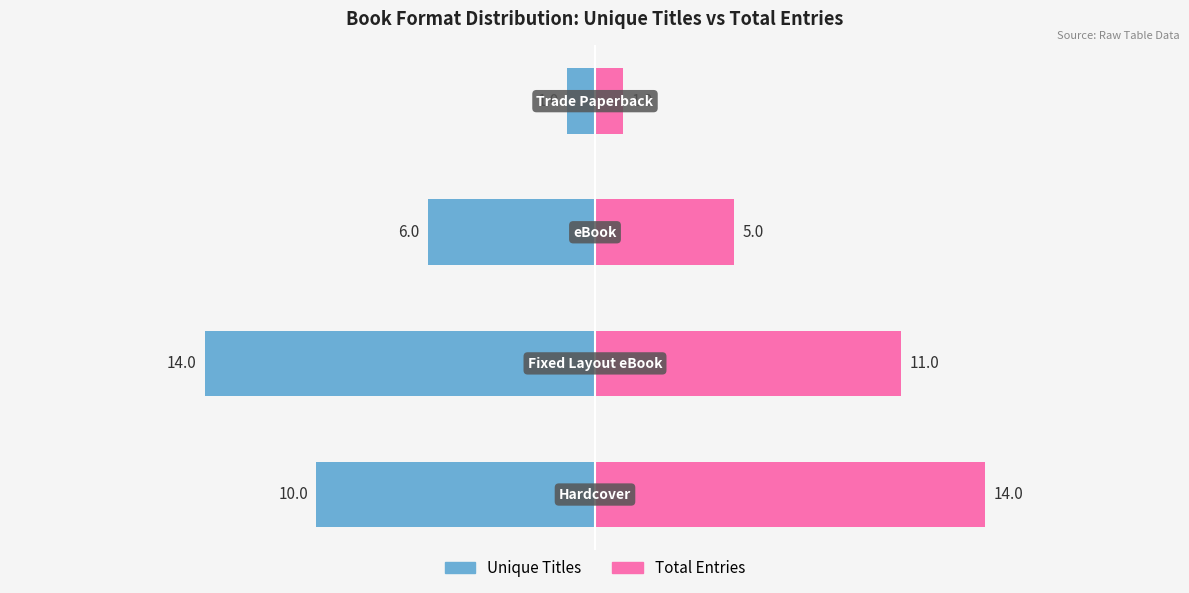

Read the Unique Titles value at 2.

-6